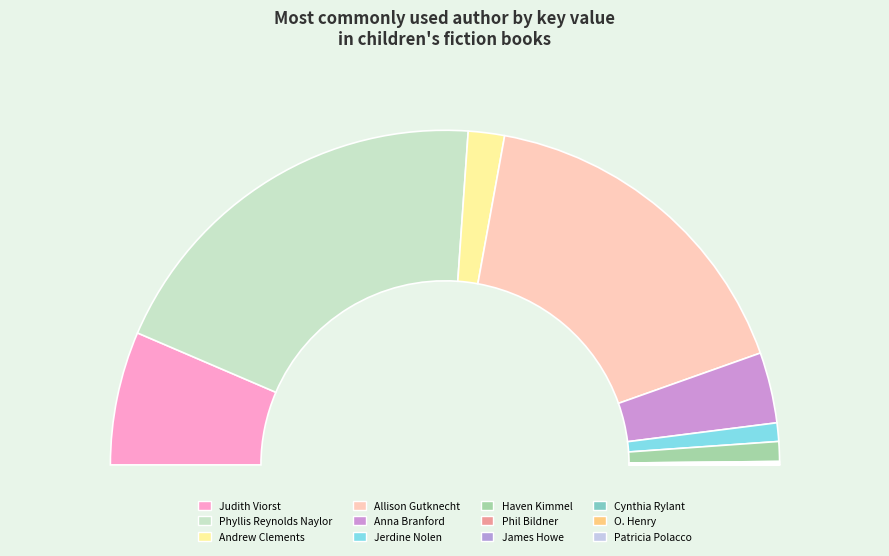

To the nearest percent, what is the average slice percentage?

8%